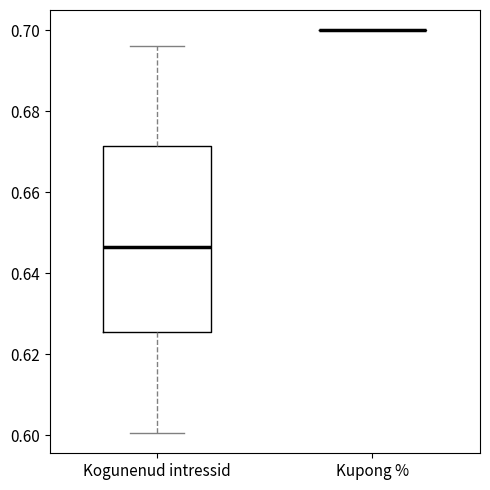

Reading left to right, read every box against the y-axis: the position of its median line, the range the box covers, and the ends of its whiskers. The values are not printed on the chart, so give them approximately, as read against the axis.

Kogunenud intressid: median 0.646, box 0.626 to 0.672, whiskers 0.600 to 0.696
Kupong %: box collapsed to a line at 0.700, whiskers 0.700 to 0.700